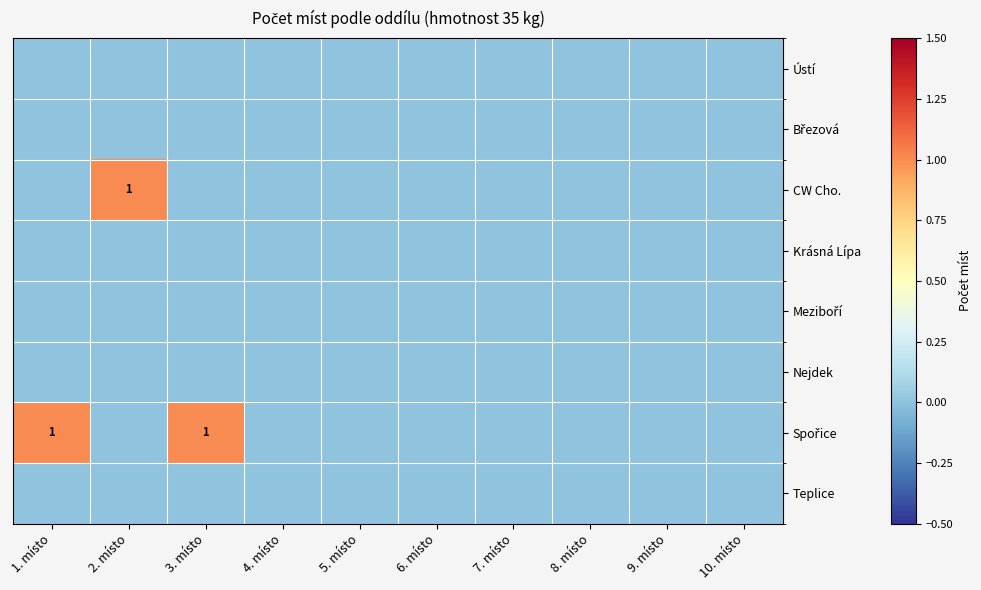

What is the difference between the highest and lowest values at 2. místo?

1